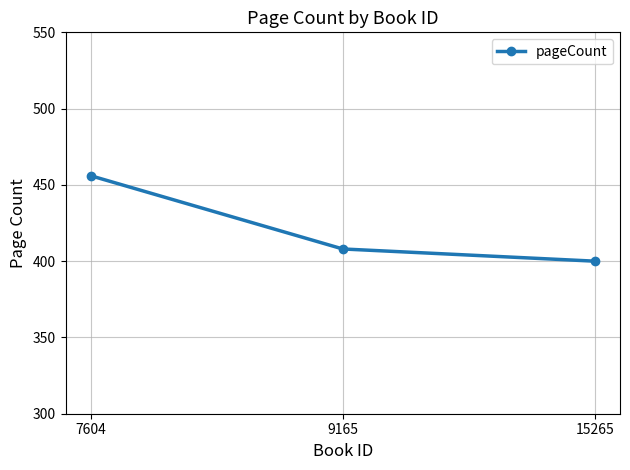

How many values are between 400 and 456?

3